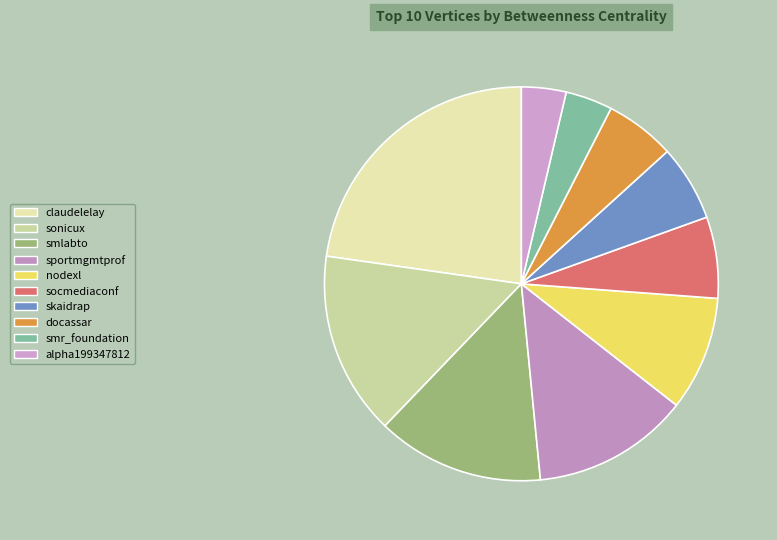

The skaidrap slice represents 1% of the pie. True or false?

False